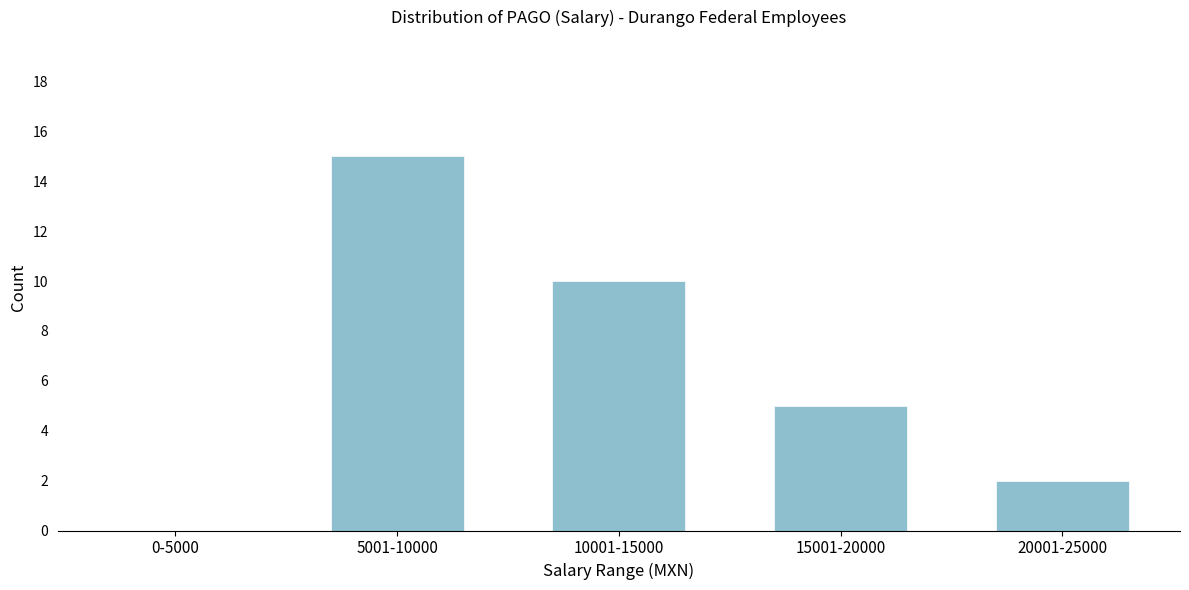

Reading right to left, transcribe all the data shown in this chart.

20001-25000=2	15001-20000=5	10001-15000=10	5001-10000=15	0-5000=0